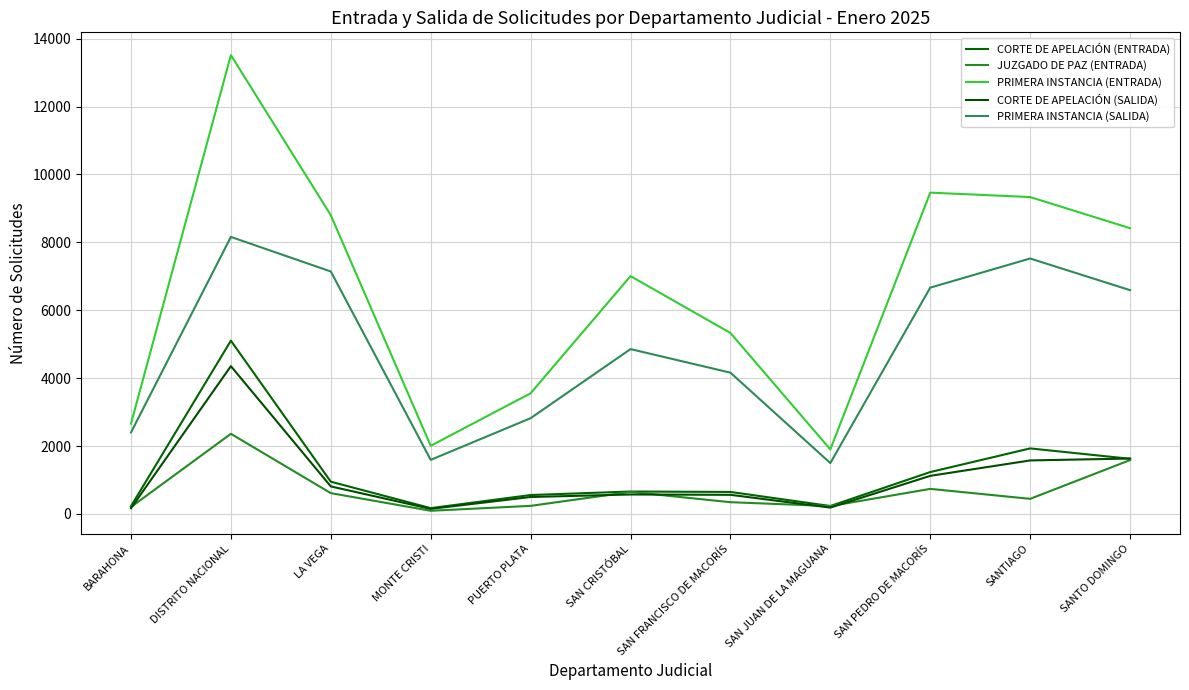

Which category has the highest value in the JUZGADO DE PAZ (ENTRADA) series?

DISTRITO NACIONAL